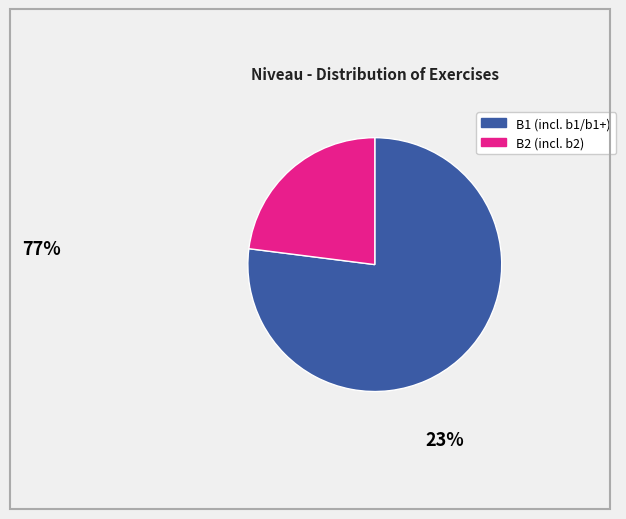

How many segments does this pie chart have?

2